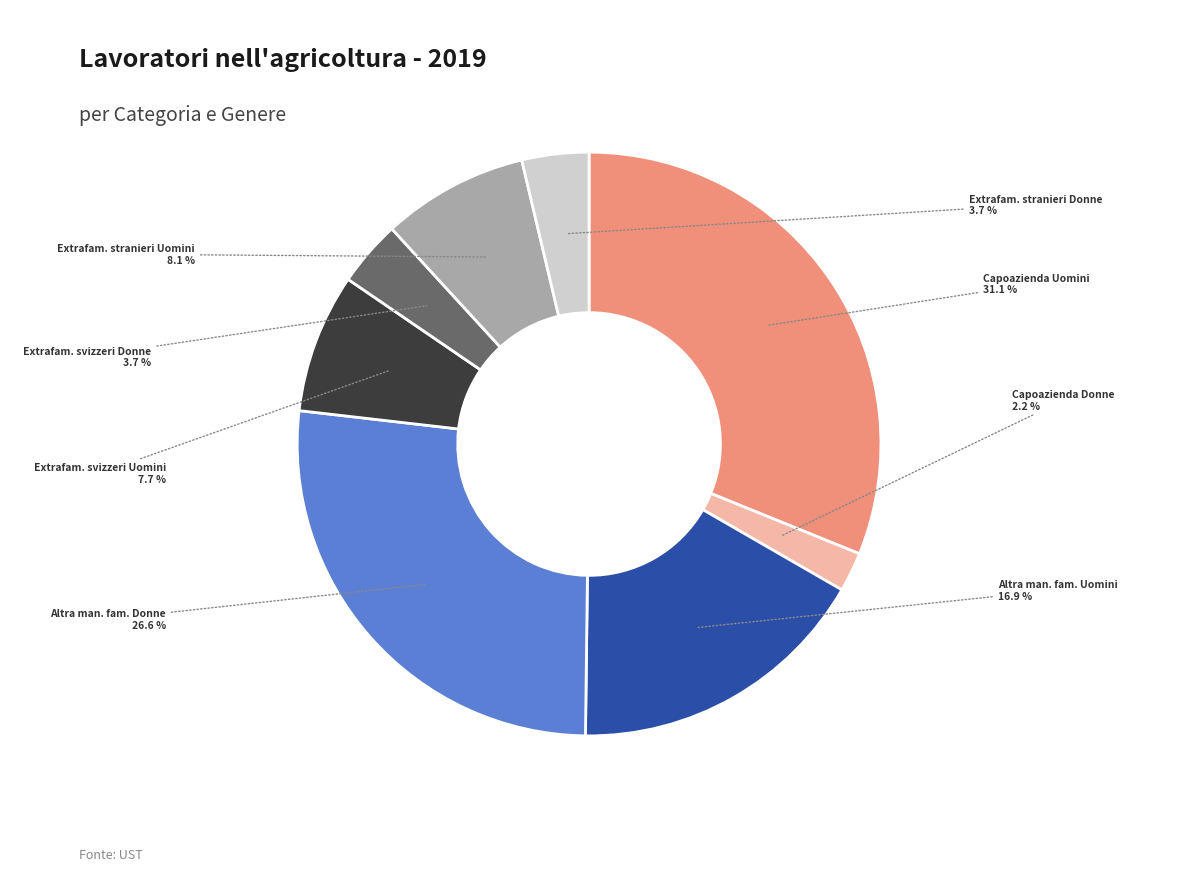

Approximately how many times larger is the value at Extrafam. stranieri Uomini compared to Capoazienda Uomini?

0.3